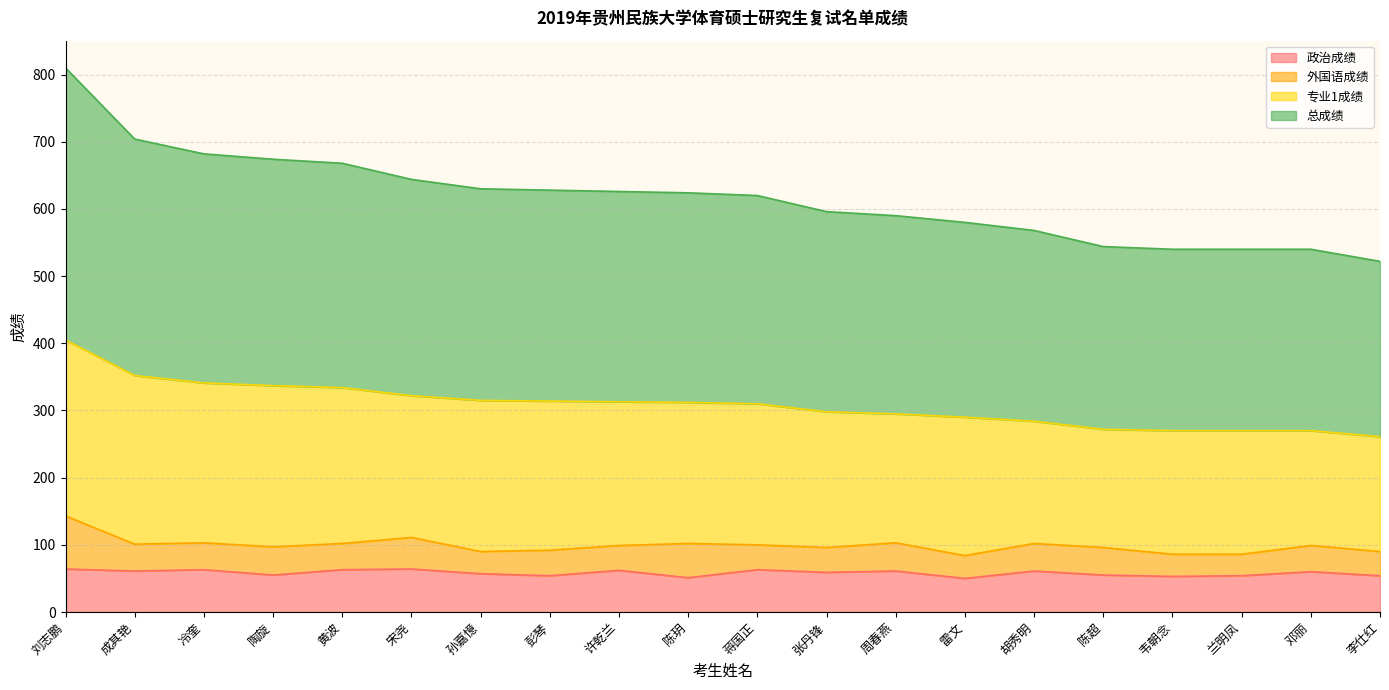

What are all the series names shown in the legend?

政治成绩, 外国语成绩, 专业1成绩, 总成绩